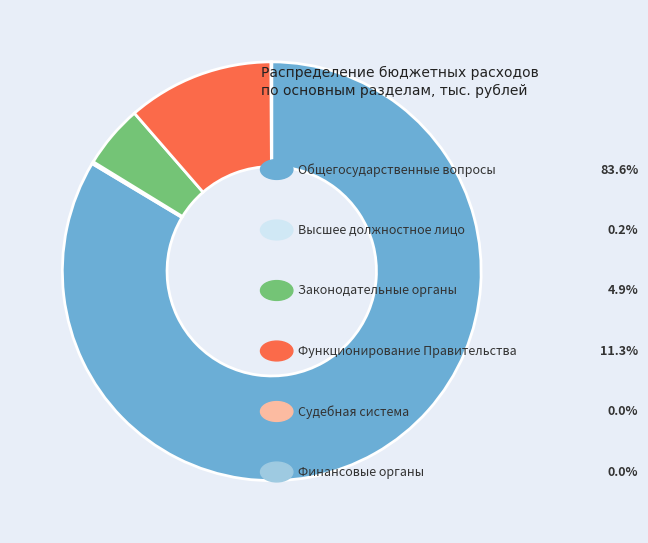

Is there a majority slice in this chart?

Yes